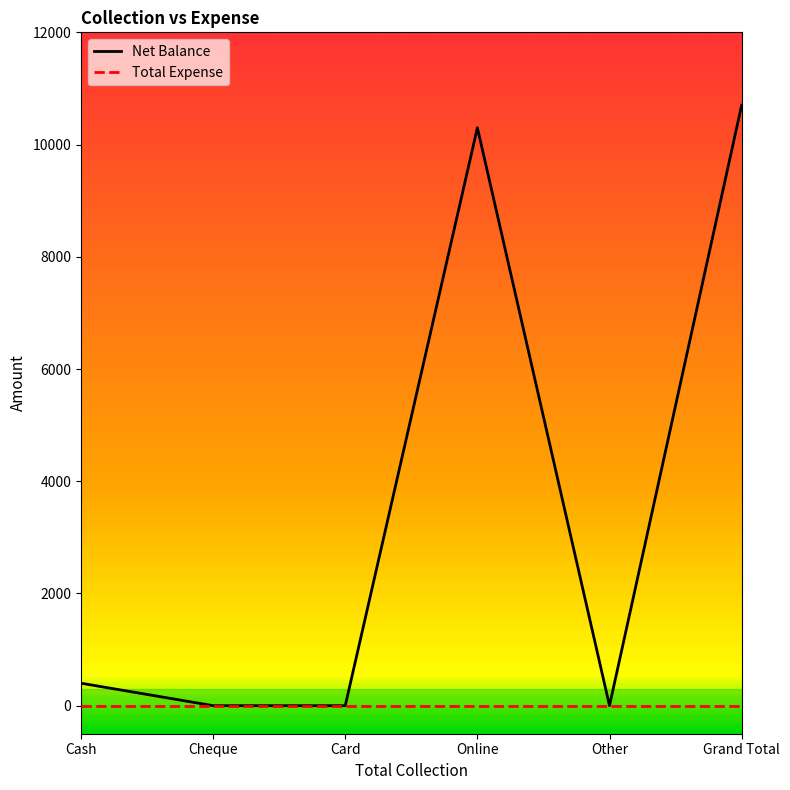

What is the spread (max minus min) of values at Cash?

400